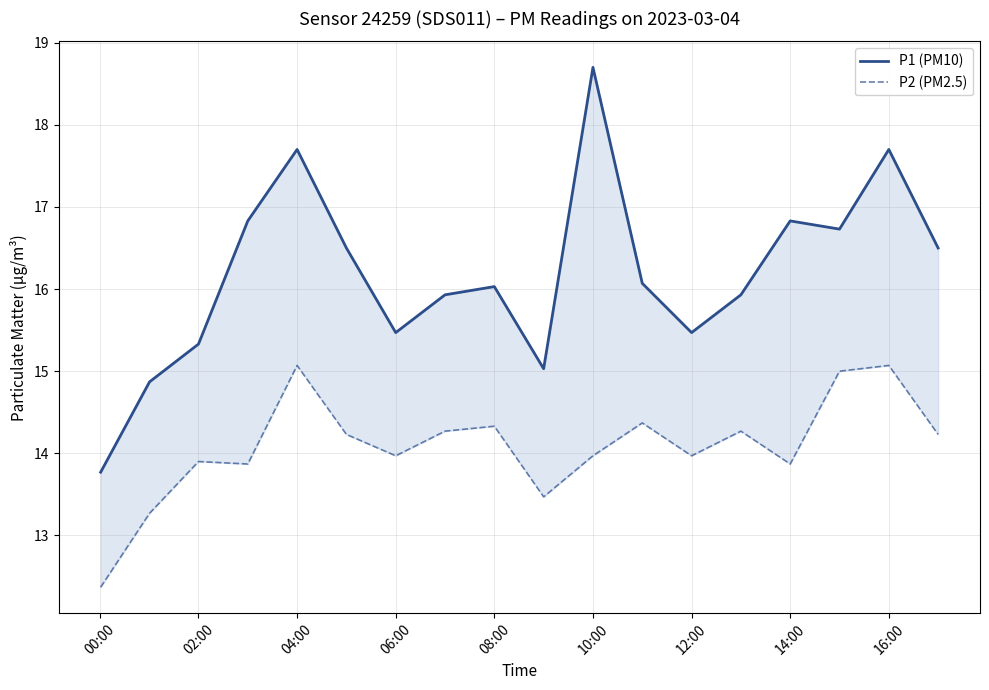

How many series are shown in this chart?

2